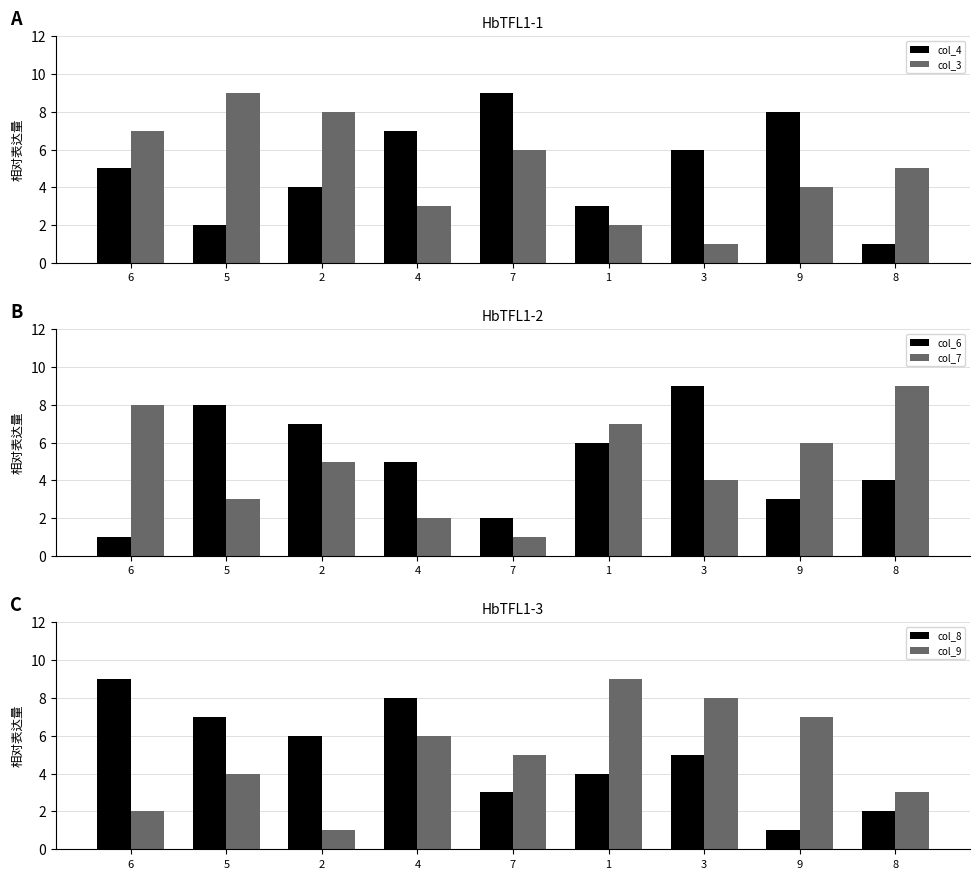

Between 7 and 8, which is larger?

7